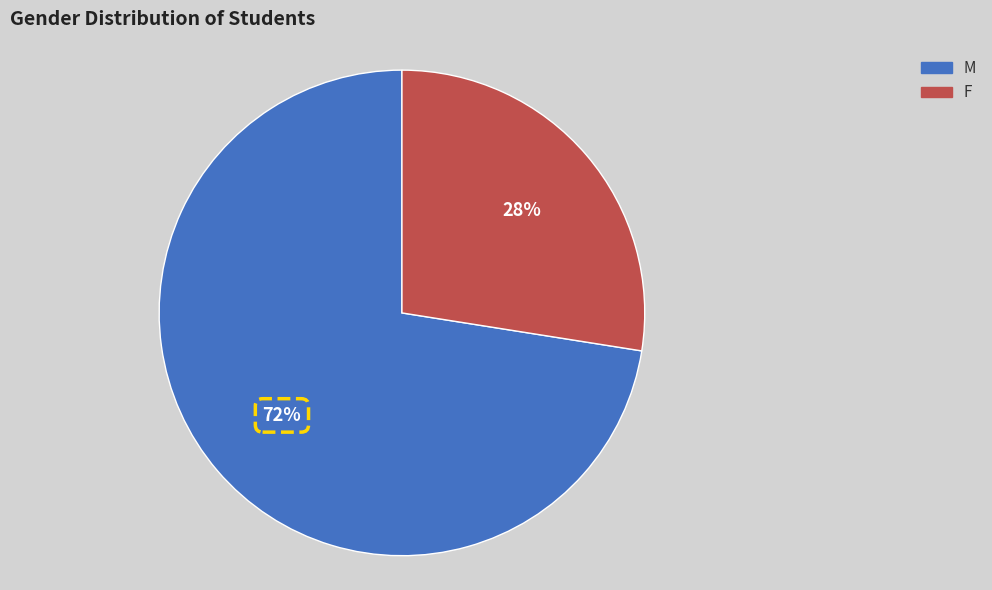

To the nearest percent, what is the average slice percentage?

50%